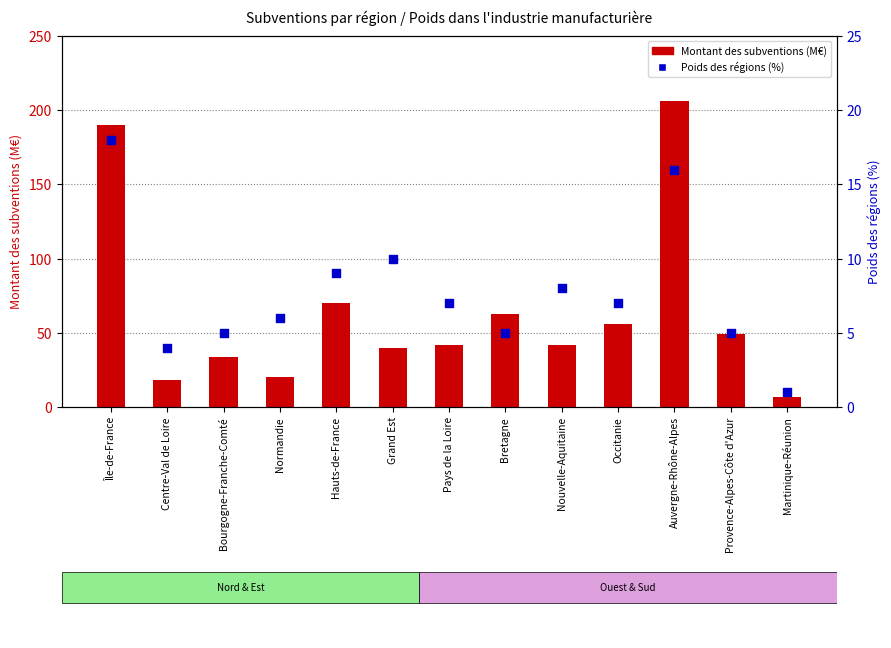

Which series has the largest Y range (max minus min)?

Montant des subventions (M€)